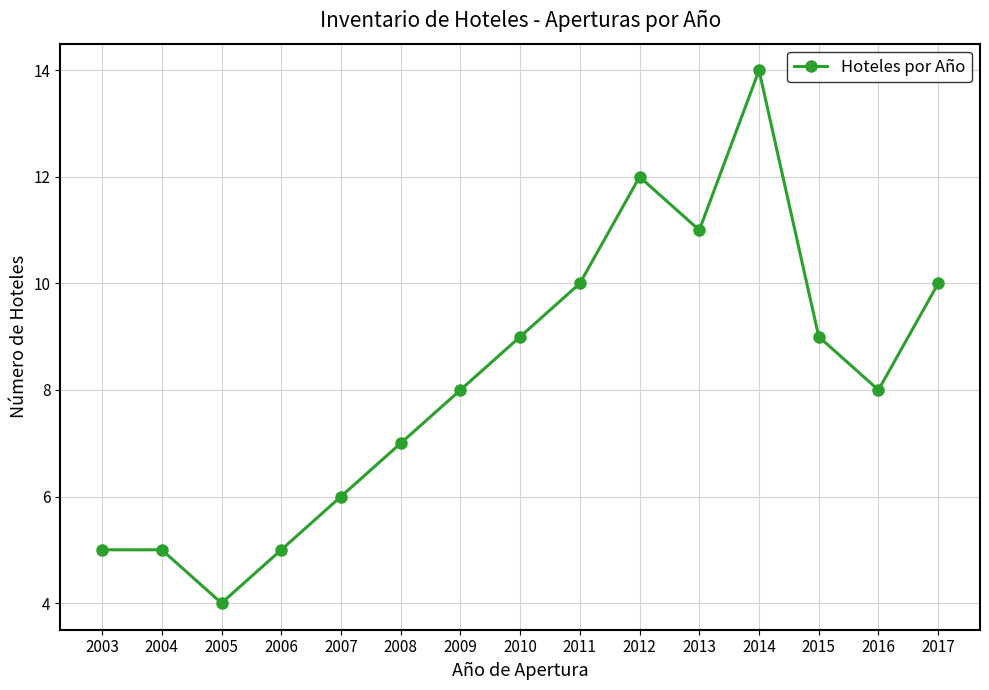

What is the ratio of the value at 2005 to the value at 2011?

0.4